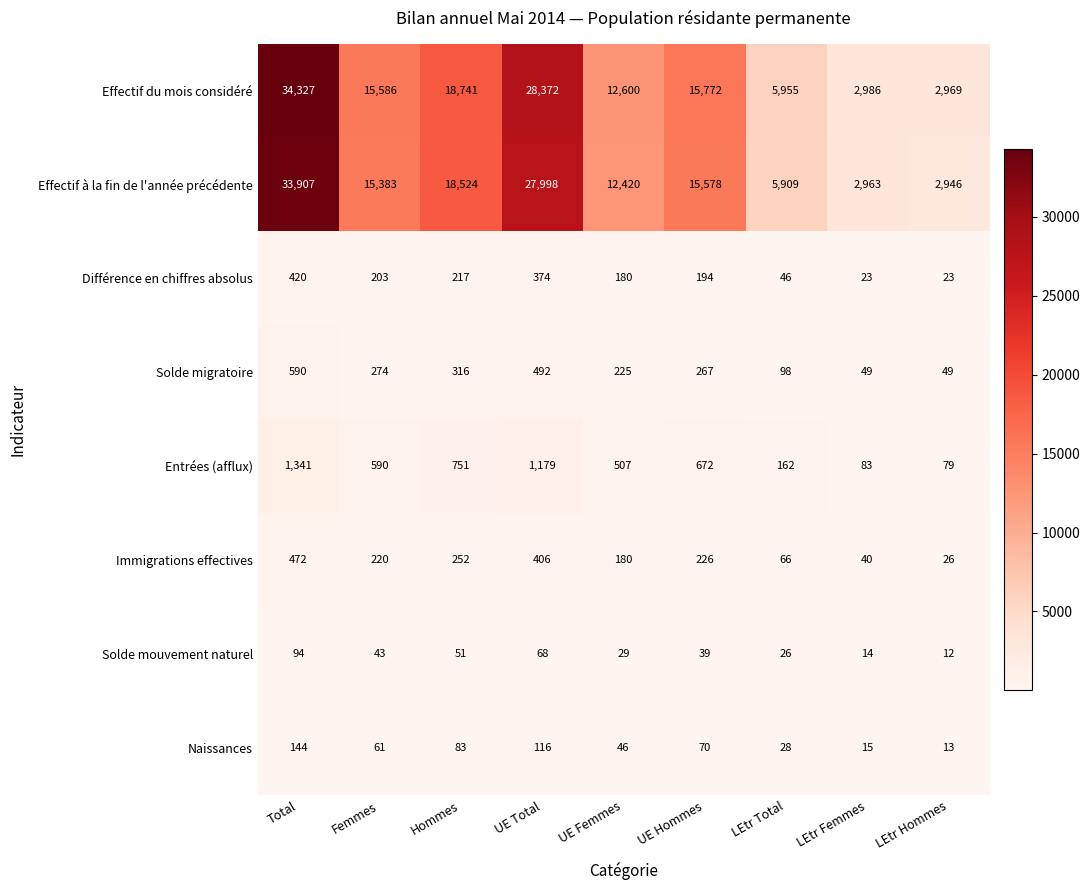

What is the sum of all Effectif à la fin de l'année précédente values?

135628